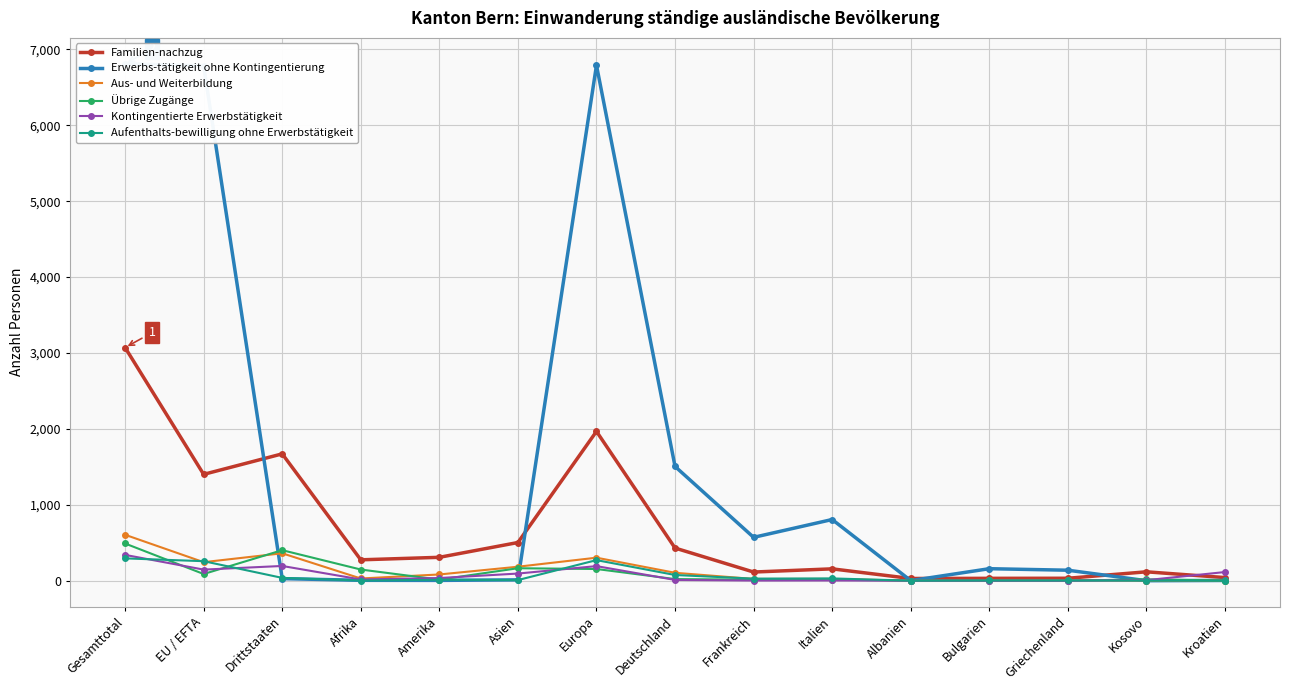

Is it true that Erwerbs-tätigkeit ohne Kontingentierung equals 6811 at Gesamttotal?

True